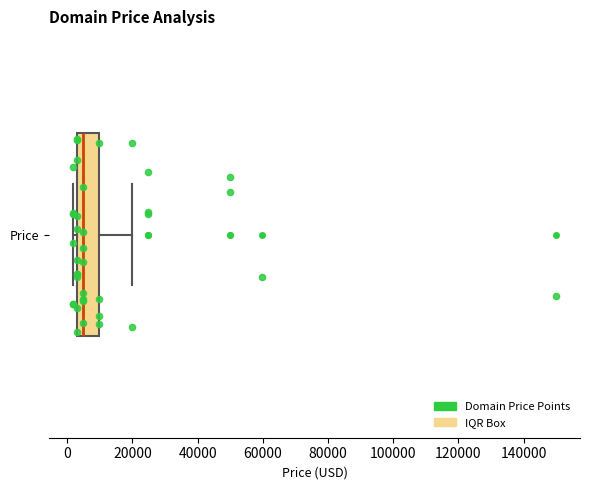

Read this box plot against the x-axis: the position of the median line, the range covered by the box, and the ends of both whiskers. The values are not printed on the chart, so give them approximately, as read against the axis.

median 4000, box 2000 to 10000, whiskers 2000 (just left of the box's left edge) to 20000